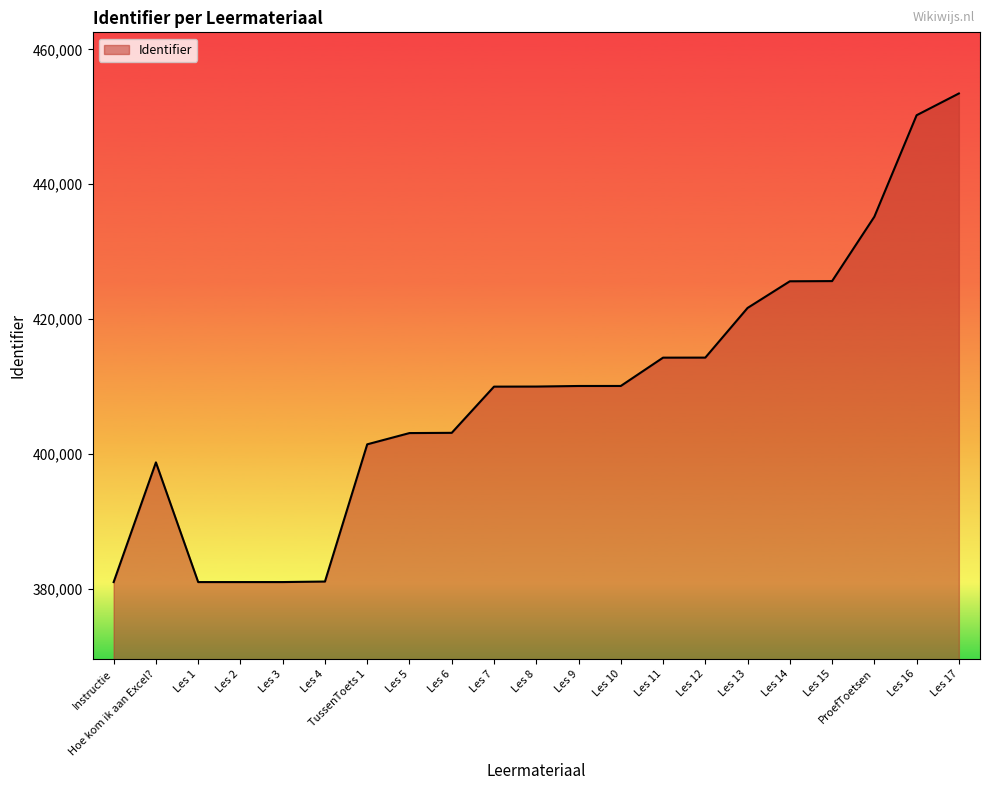

Approximately how many times larger is the value at Les 15 compared to ProefToetsen?

1.0